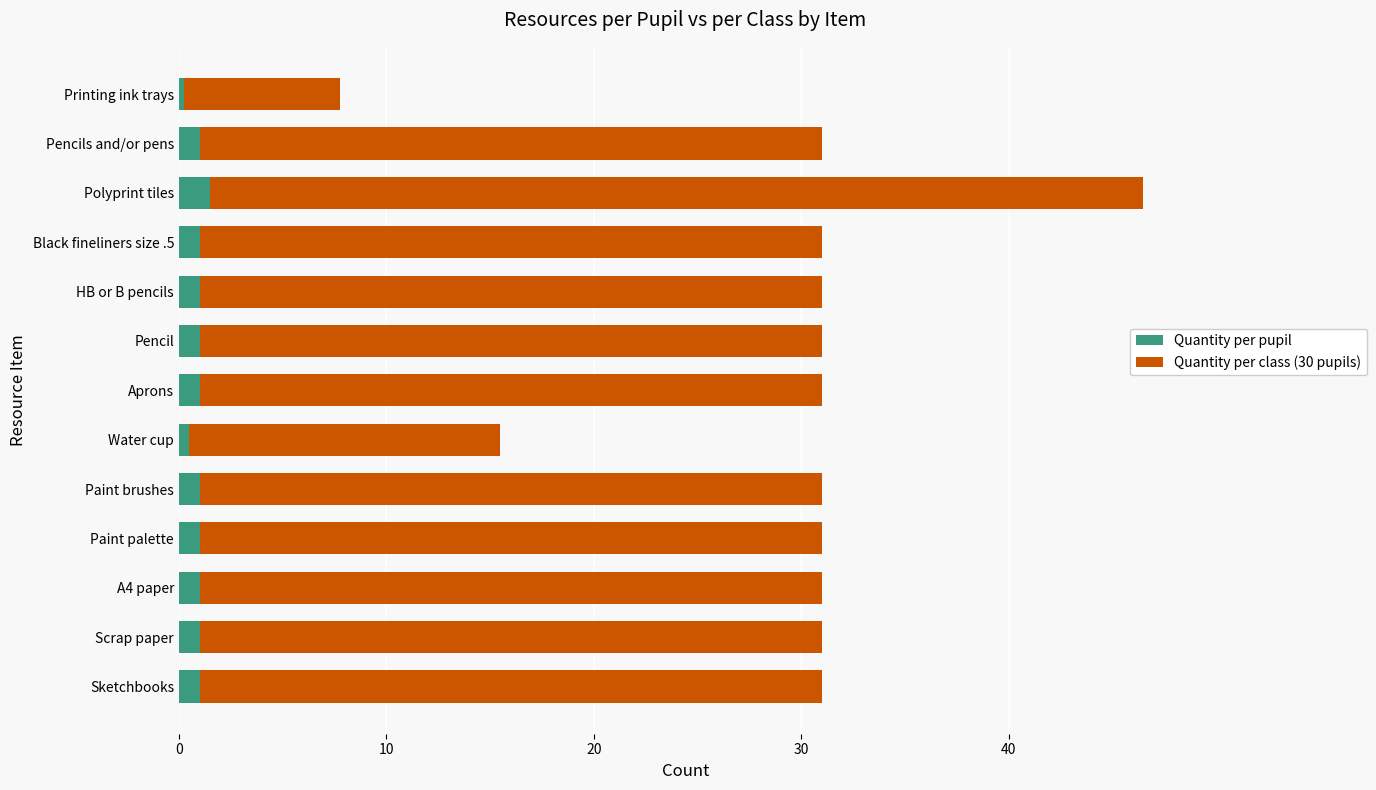

Read the Quantity per pupil value at Pencil.

1.0